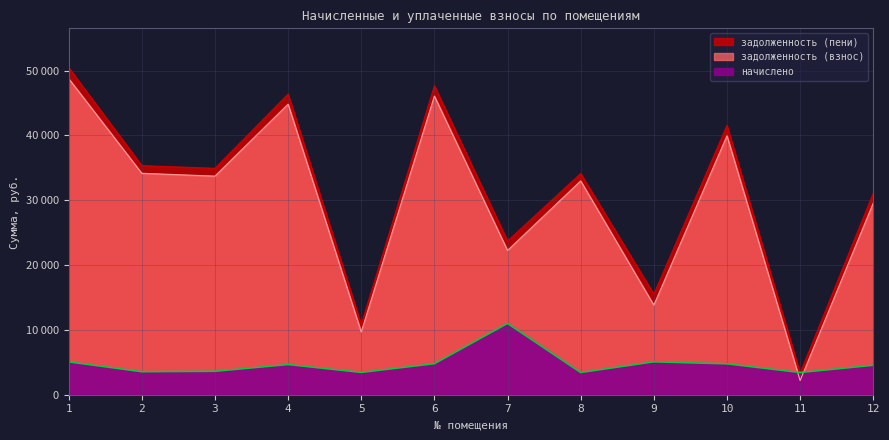

True or false: начислено has a value of 4565.4 at 5.

False